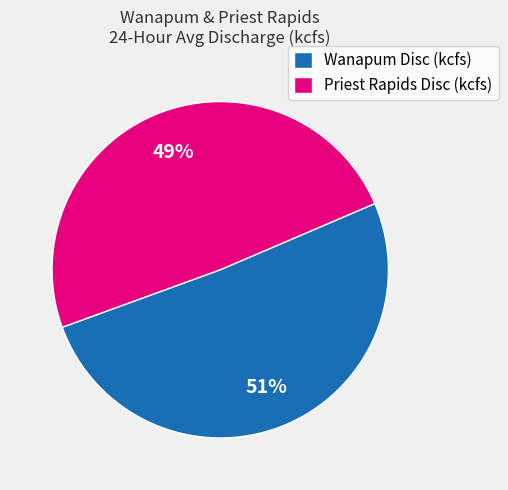

Between Priest Rapids Disc (kcfs) and Wanapum Disc (kcfs), which is larger?

Wanapum Disc (kcfs)